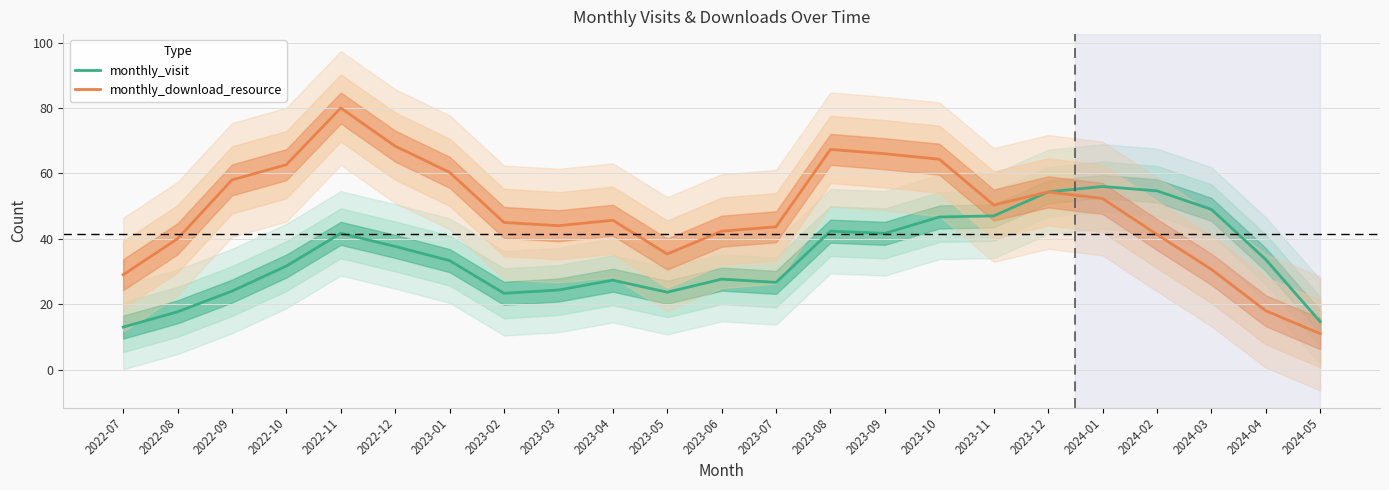

Which series has the largest range (max minus min)?

monthly_download_resource